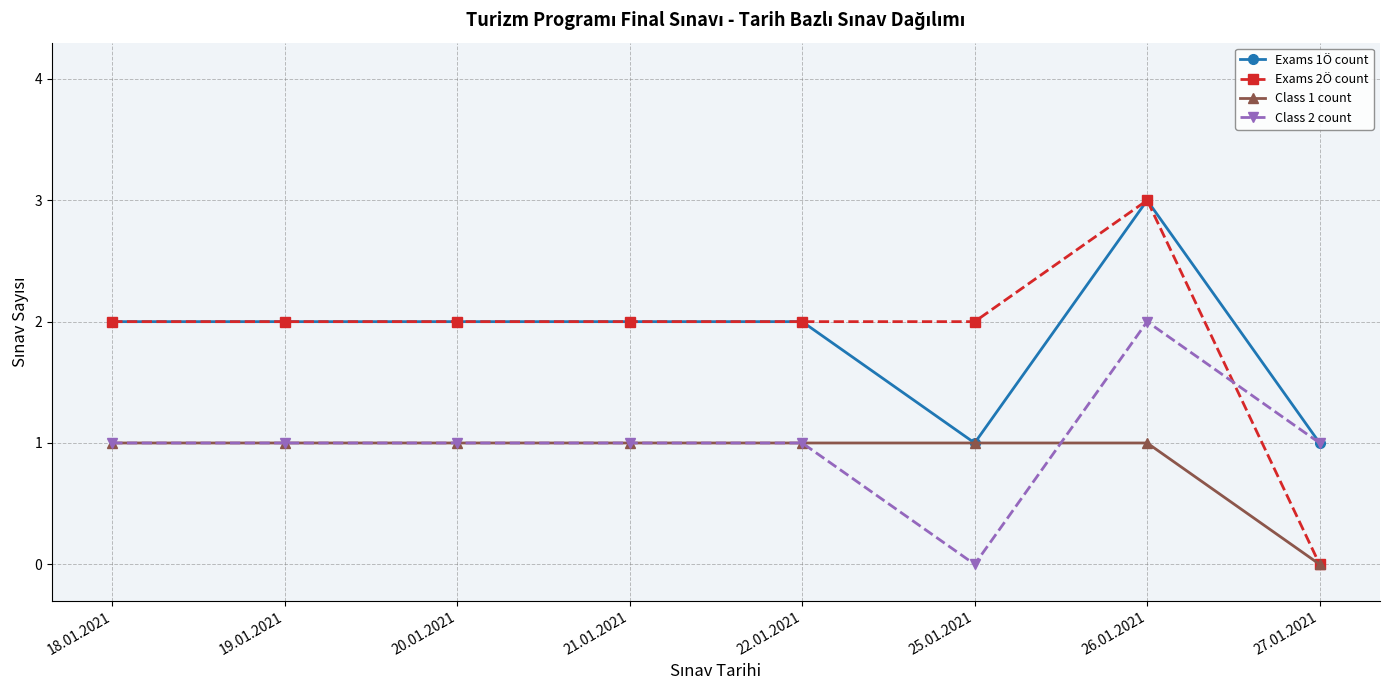

At which label does Class 1 count reach its minimum?

27.01.2021